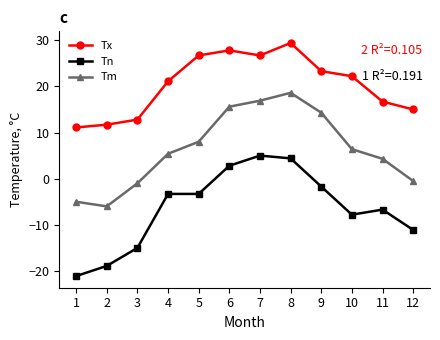

Reading left to right, transcribe all the data shown in this chart.

Tx: 1=11.1	2=11.7	3=12.8	4=21.1	5=26.7	6=27.8	7=26.7	8=29.4	9=23.3	10=22.2	11=16.7	12=15.0
Tn: 1=-21.1	2=-18.9	3=-15.0	4=-3.3	5=-3.3	6=2.8	7=5.0	8=4.4	9=-1.7	10=-7.8	11=-6.7	12=-11.1
Tm: 1=-5.0	2=-6.0	3=-1.0	4=5.4	5=8.0	6=15.6	7=16.9	8=18.6	9=14.3	10=6.4	11=4.3	12=-0.5